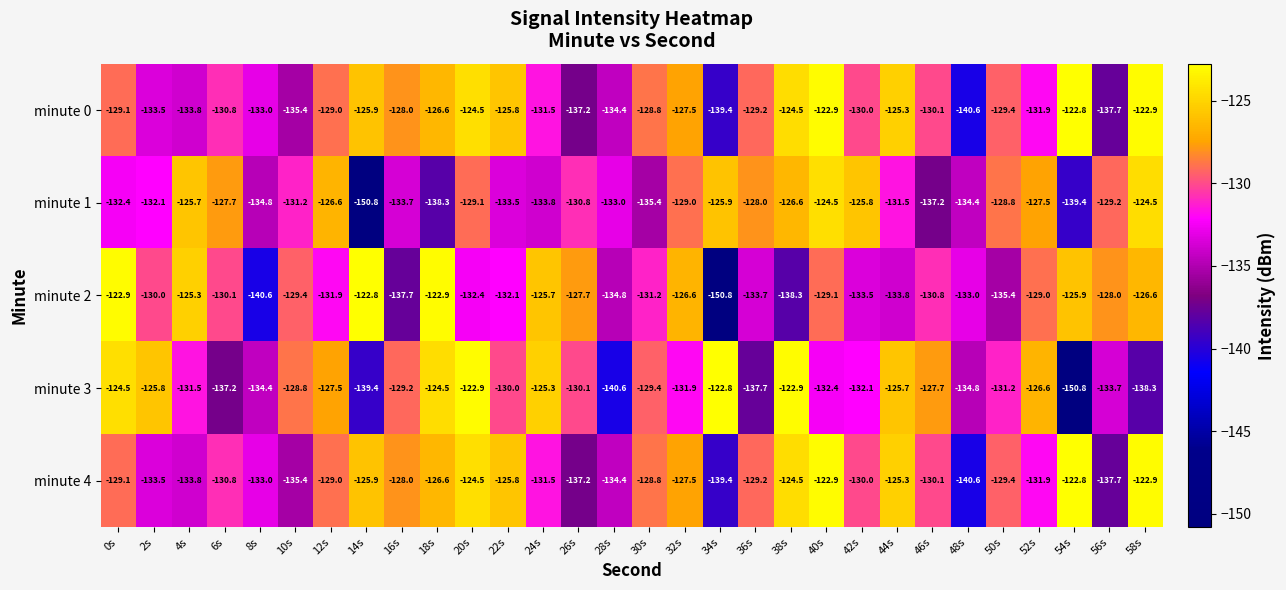

How many data points does each series have?

30